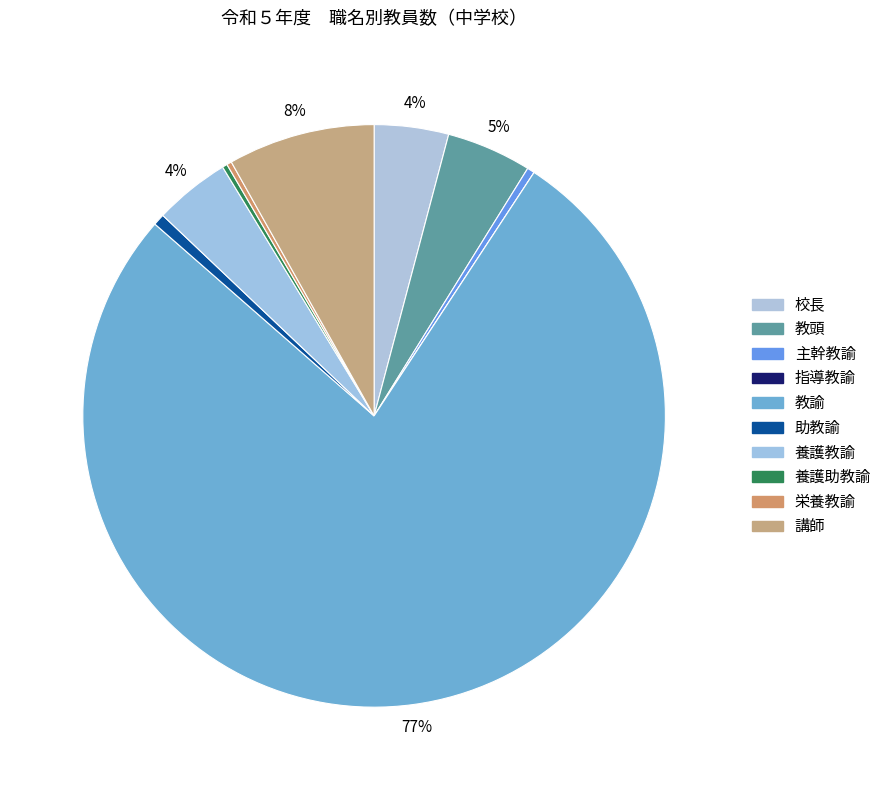

Does 指導教諭 represent more than half of the total?

No